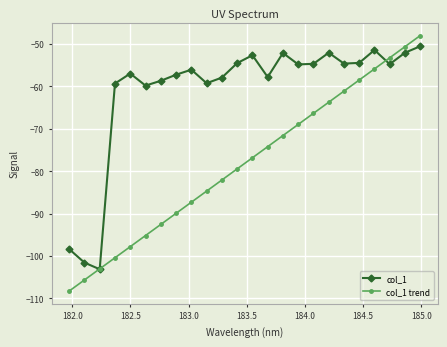

What is the minimum value shown in the chart?

-108.3